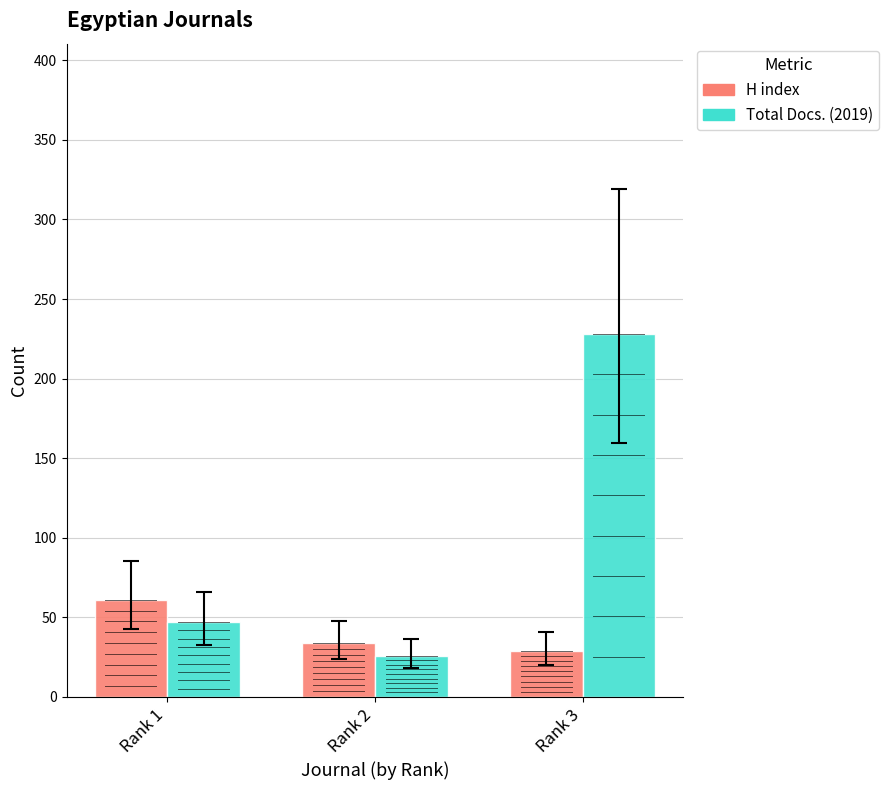

Reading right to left, list all the values displayed in this chart.

H index: 29	34	61
Total Docs. (2019): 228	26	47